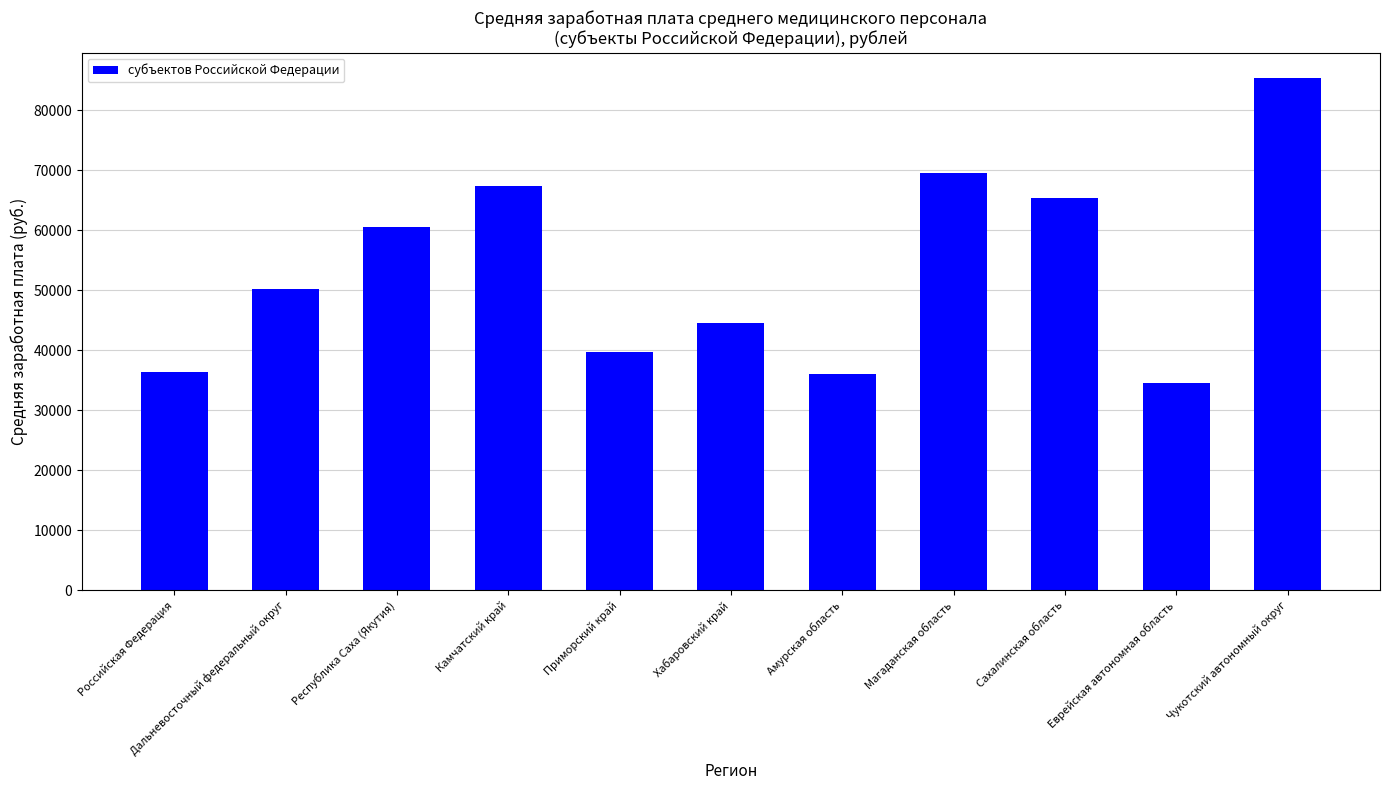

Does the chart contain stacked bars?

No